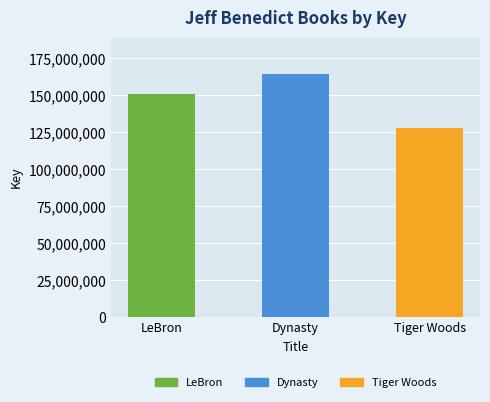

What value does the data have at Tiger Woods?

127579795